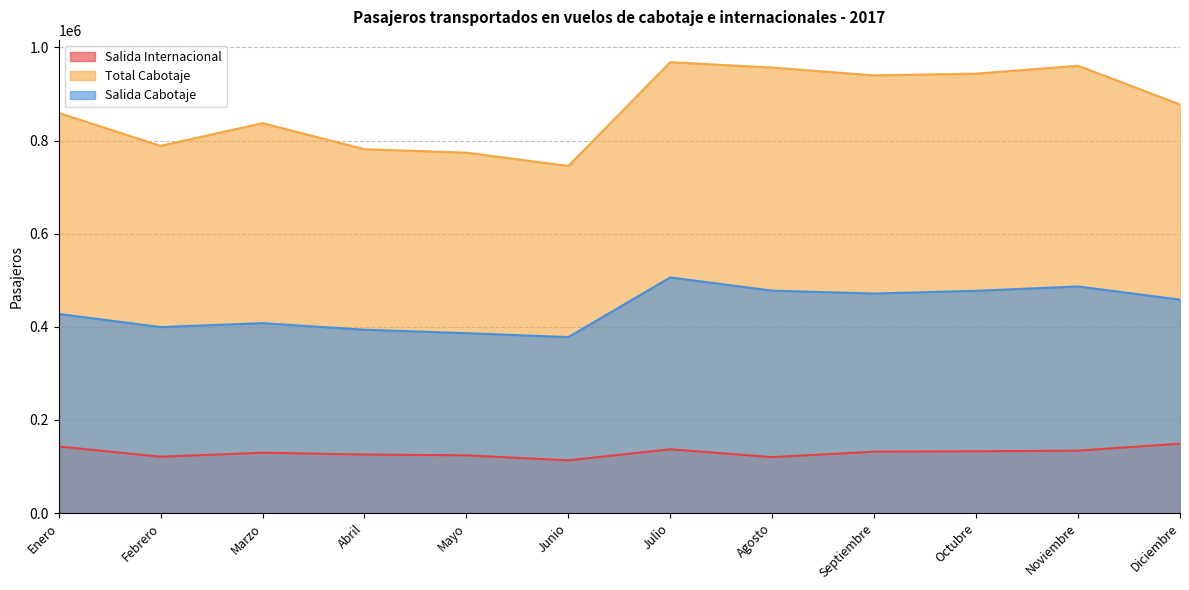

Rank the series by their maximum value, from highest to lowest.

Total Cabotaje, Salida Cabotaje, Salida Internacional